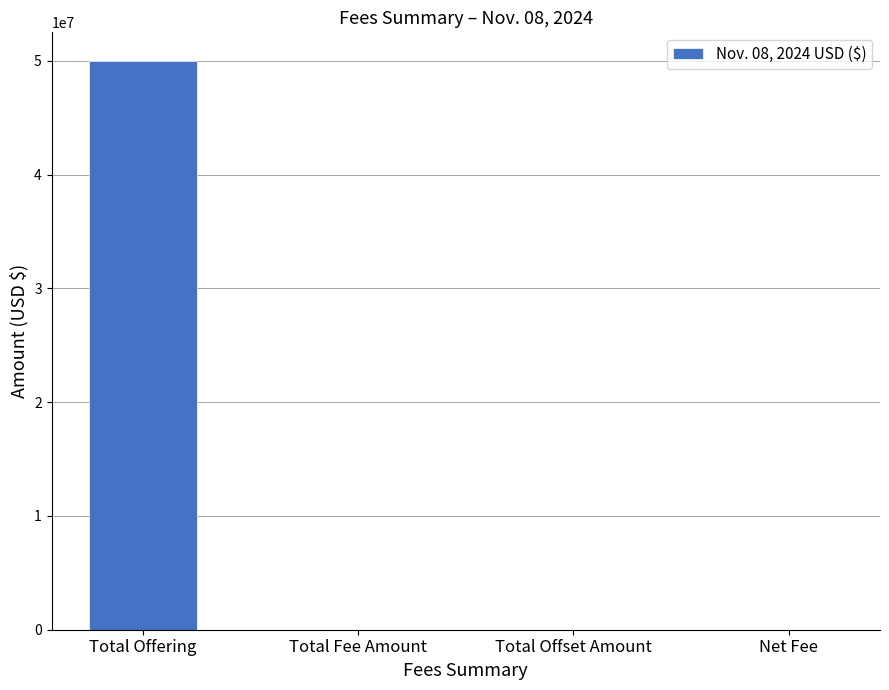

Which has a higher value, Total Offset Amount or Total Offering?

Total Offering